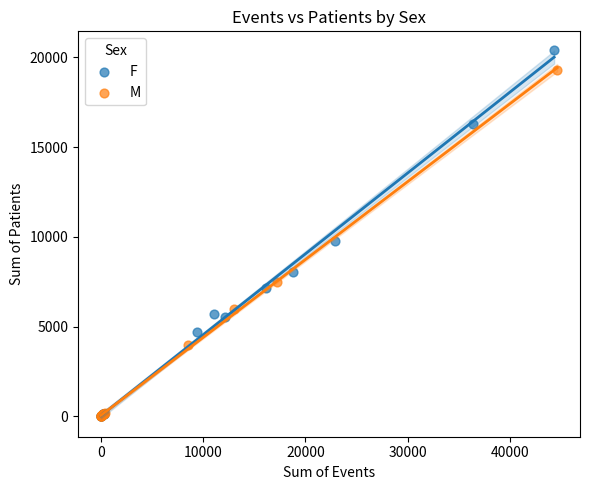

Which series reaches the maximum Y coordinate?

F